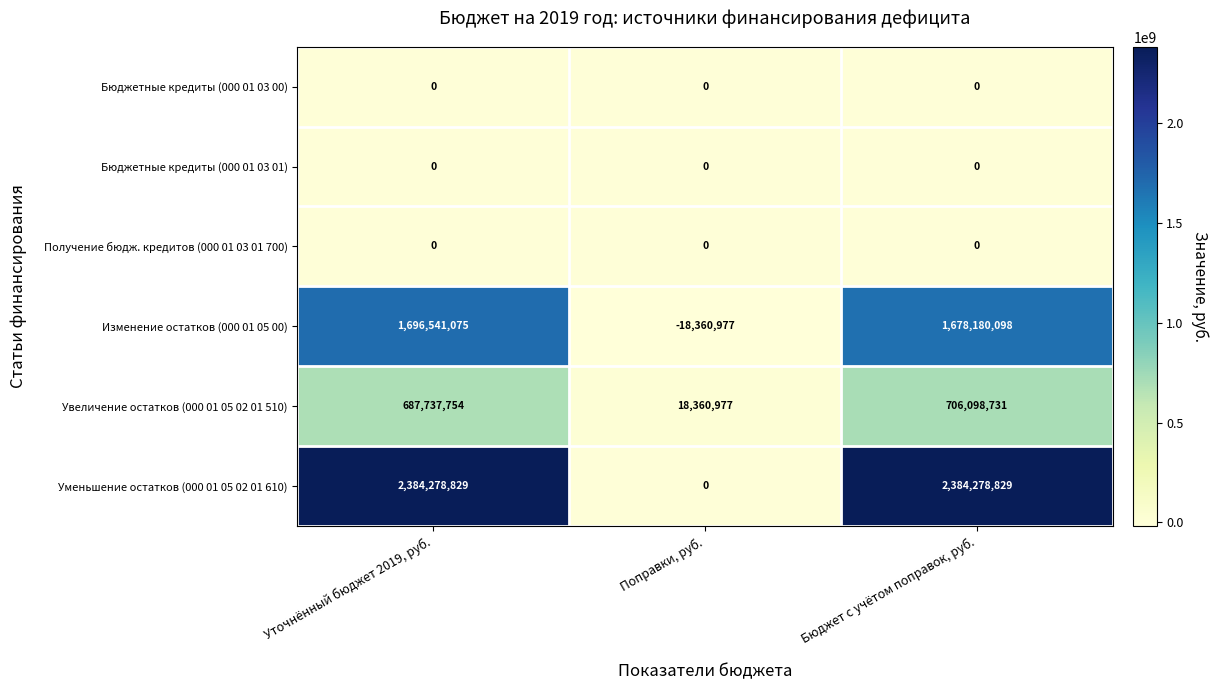

What is the spread (max minus min) of values at Поправки, руб.?

36721954